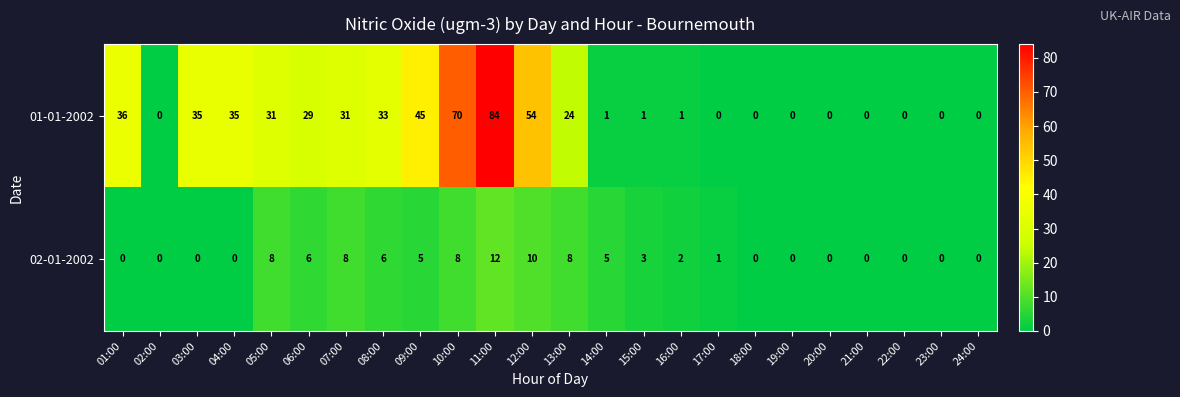

How many categories are shown in the chart?

24